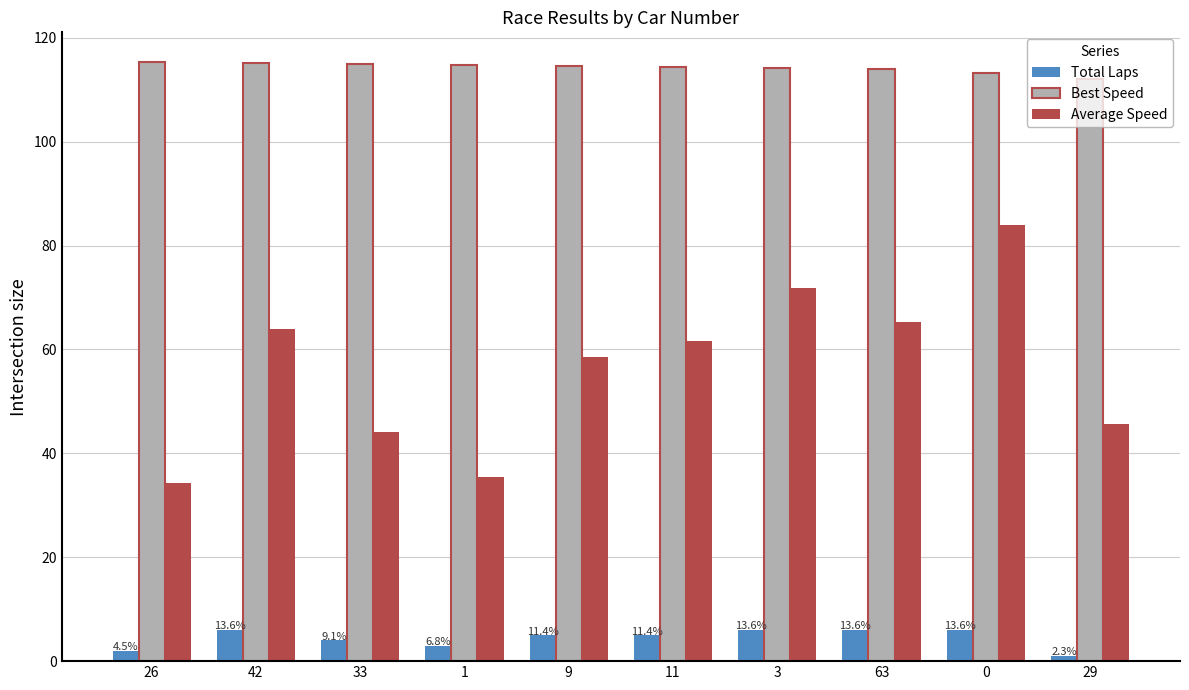

How many data points in Average Speed are above 61?

5